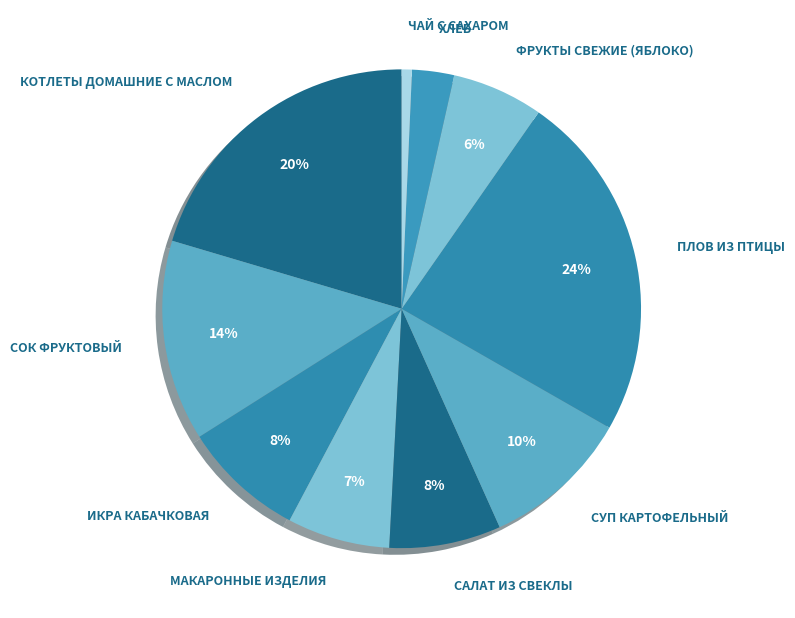

Is there any slice that represents more than half of the pie?

No